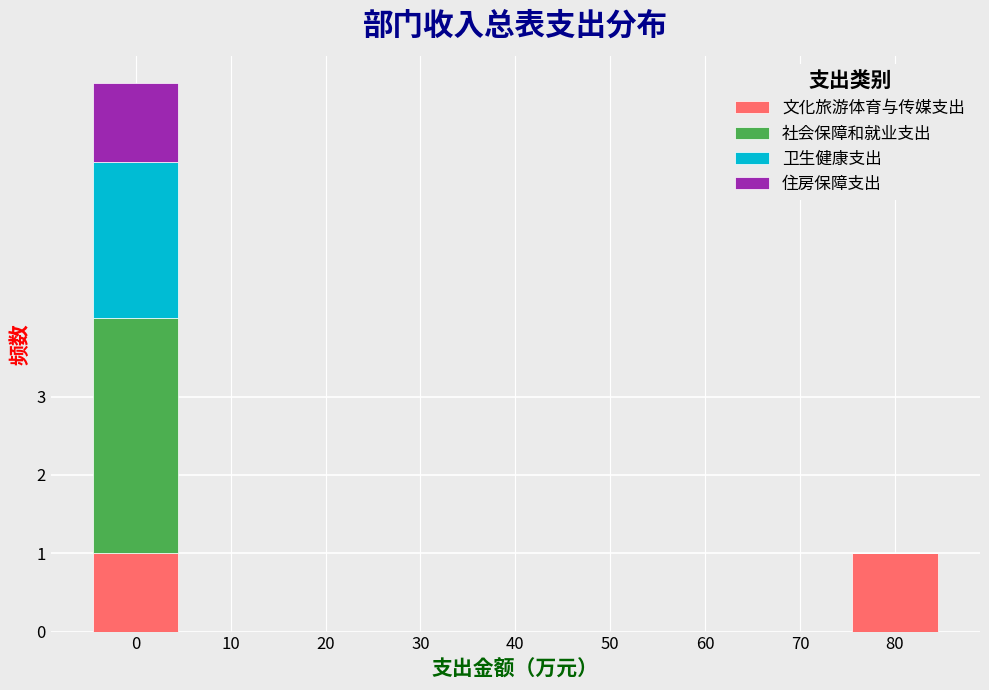

Is it true that 文化旅游体育与传媒支出 equals 0 at 30?

True